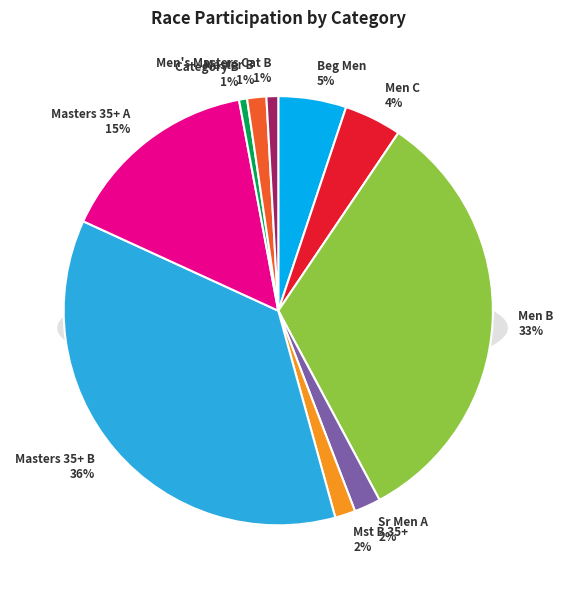

Is it true that Men B is 33% of the pie?

True